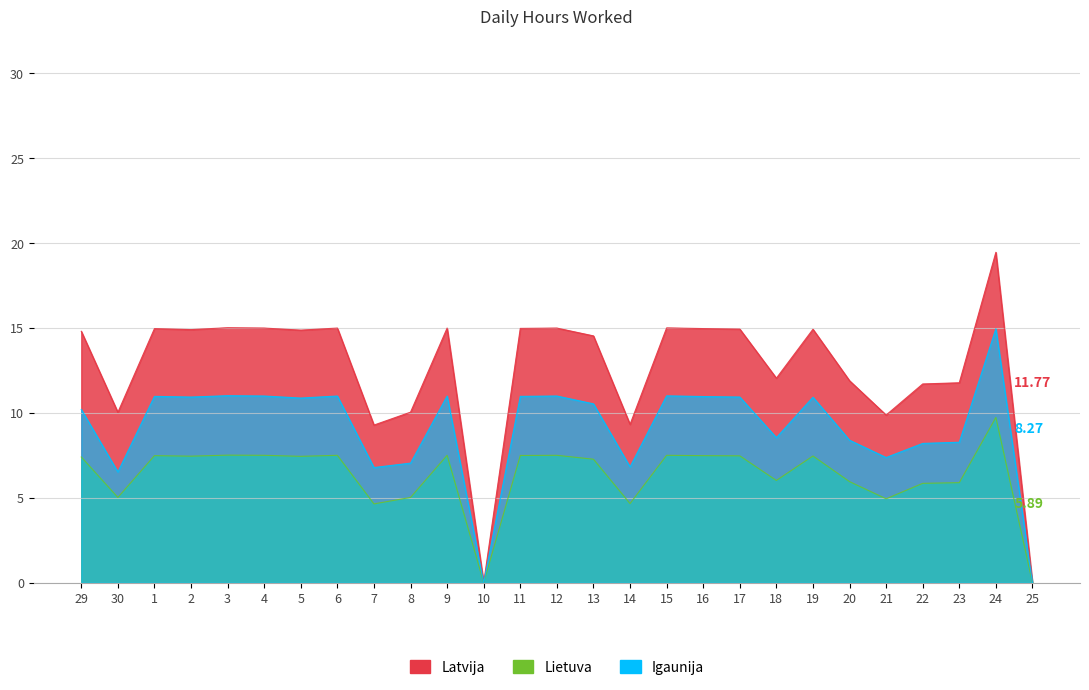

What position from the left is 30?

2